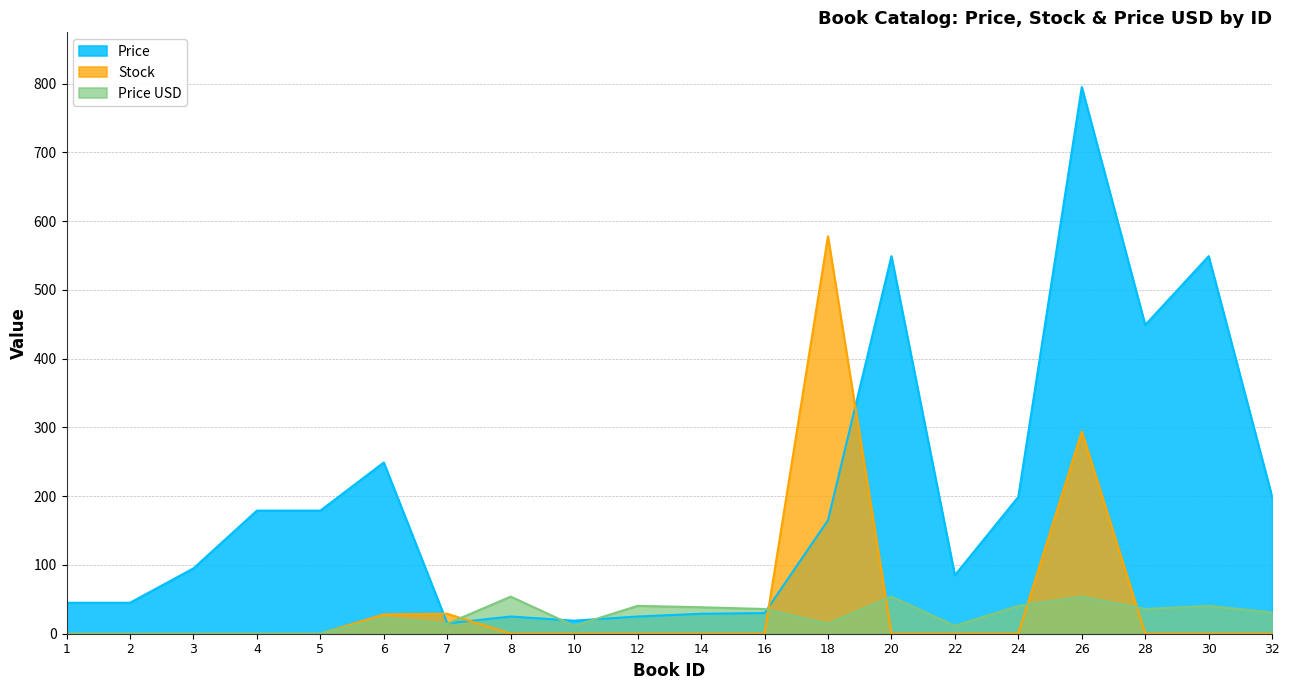

How many interior local peaks does the Stock series have?

3